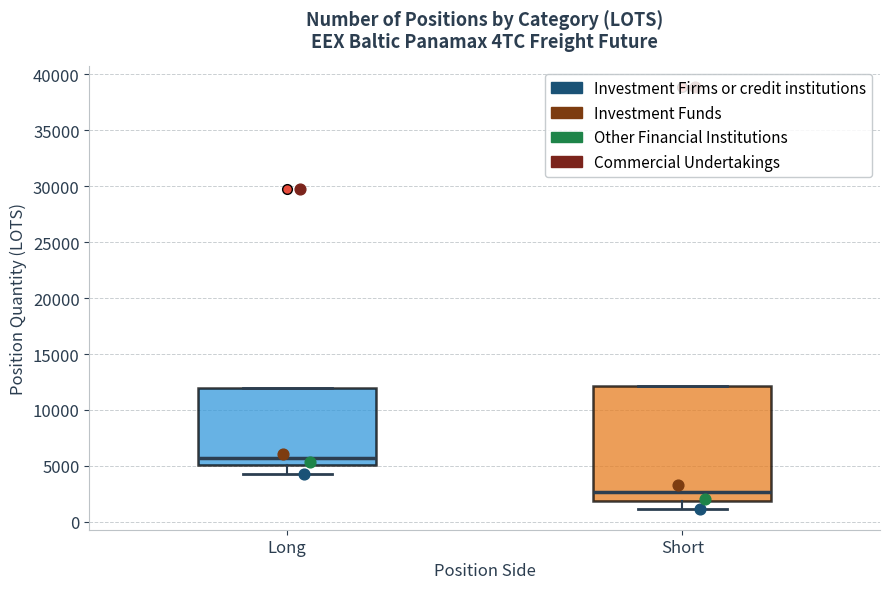

Which box has the highest median line?

Long